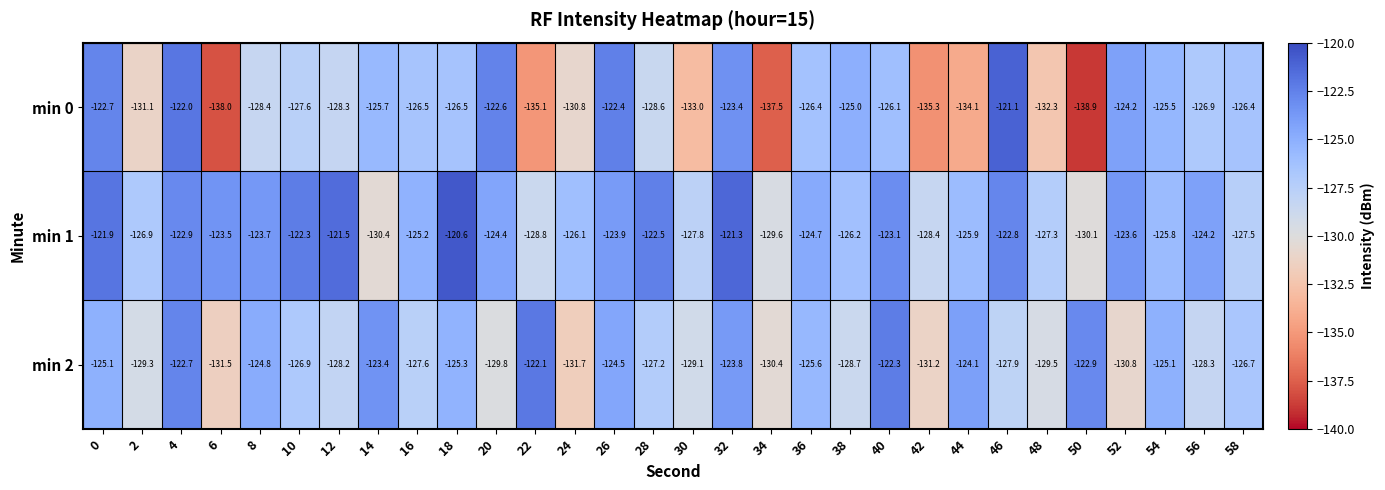

What is the difference between the highest and lowest values at 58?

1.1